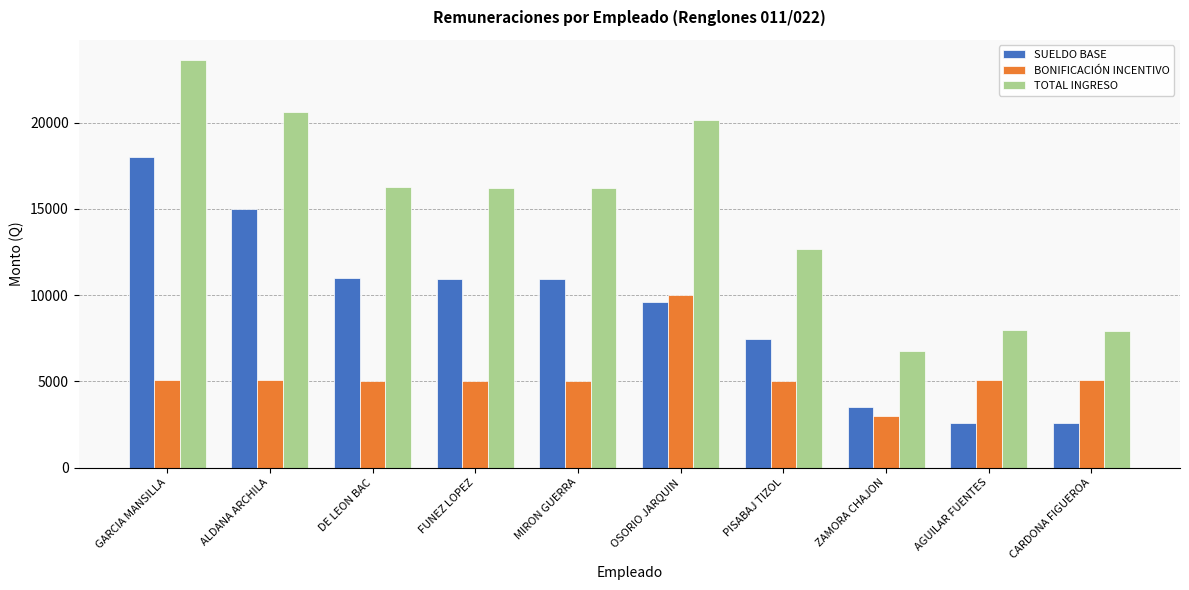

At how many categories does at least one series exceed 13410?

6